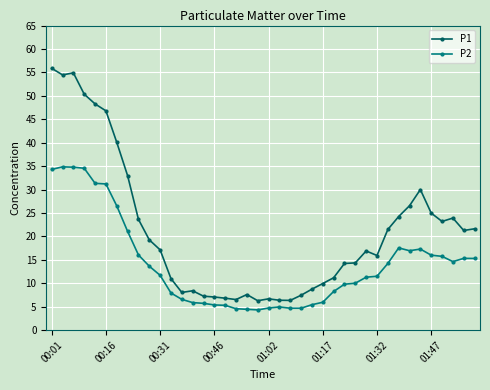

What is the difference between the maximum and minimum values in the P2 series?

30.5